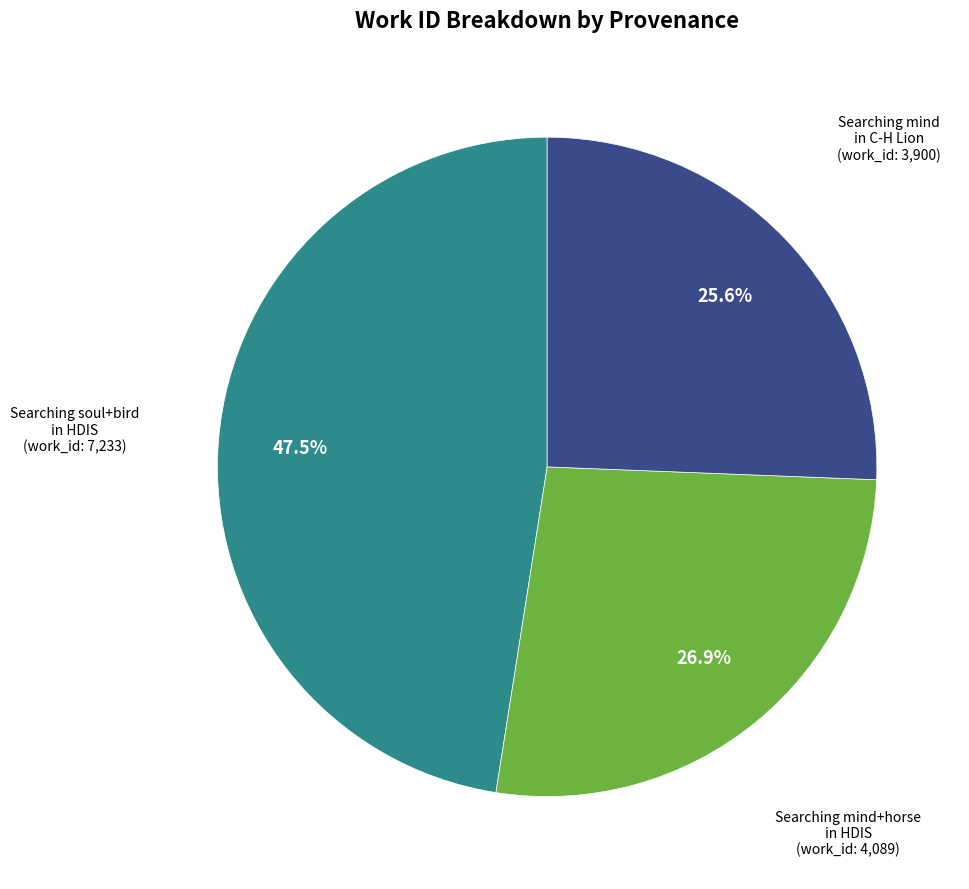

Rank the categories by value from lowest to highest.

Searching mind in C-H Lion, Searching mind+horse in HDIS, Searching soul+bird in HDIS